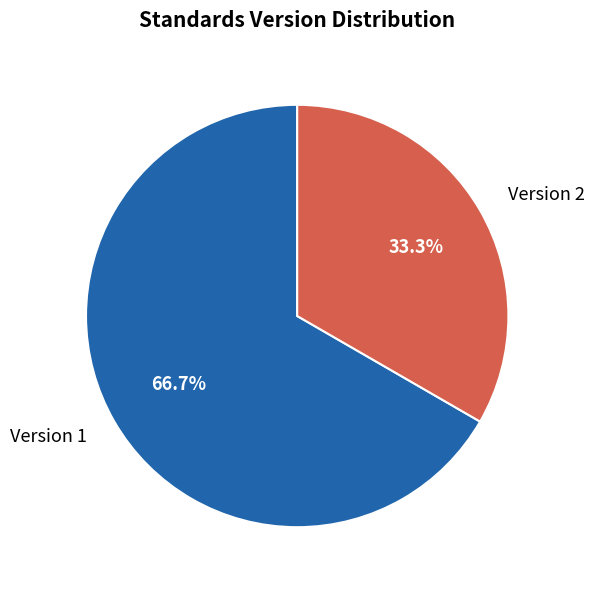

Combined, what portion of the pie is Version 1 and Version 2?

100.0%